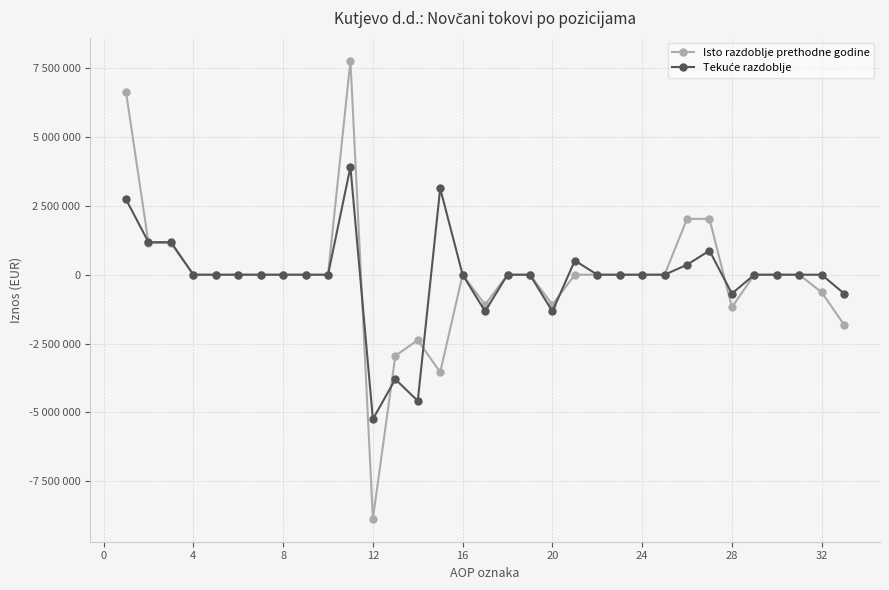

What is the difference between the maximum and minimum values in the Tekuće razdoblje series?

9162660